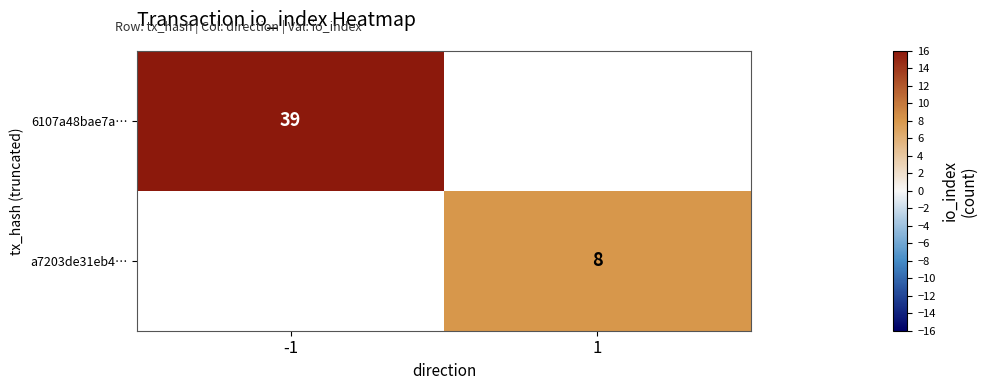

True or false: a7203de31eb4… has a value of 8 at 1.

True